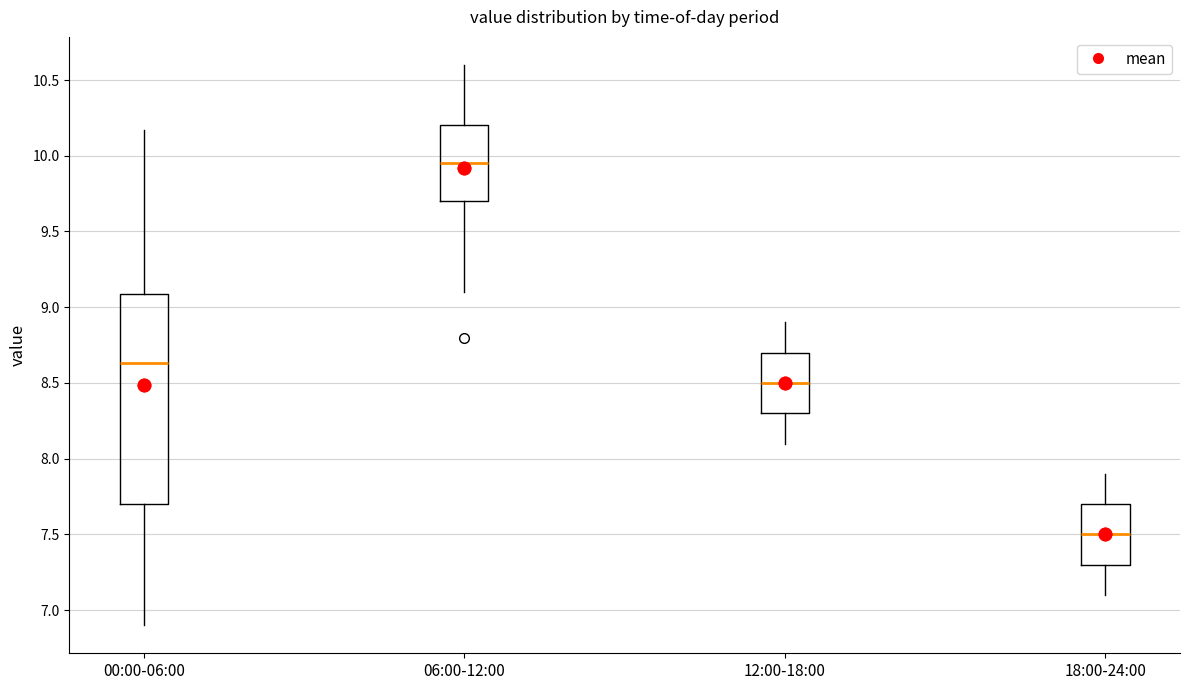

Reading left to right, transcribe this box plot: for each box, give where its median line is, the range the box spans, and where its two whiskers end, as read against the y-axis. The values are not printed on the chart, so give them approximately, as read against the axis.

00:00-06:00: median 8.65, box 7.70 to 9.10, whiskers 6.90 to 10.15
06:00-12:00: median 9.95, box 9.70 to 10.20, whiskers 9.10 to 10.60
12:00-18:00: median 8.50, box 8.30 to 8.70, whiskers 8.10 to 8.90
18:00-24:00: median 7.50, box 7.30 to 7.70, whiskers 7.10 to 7.90